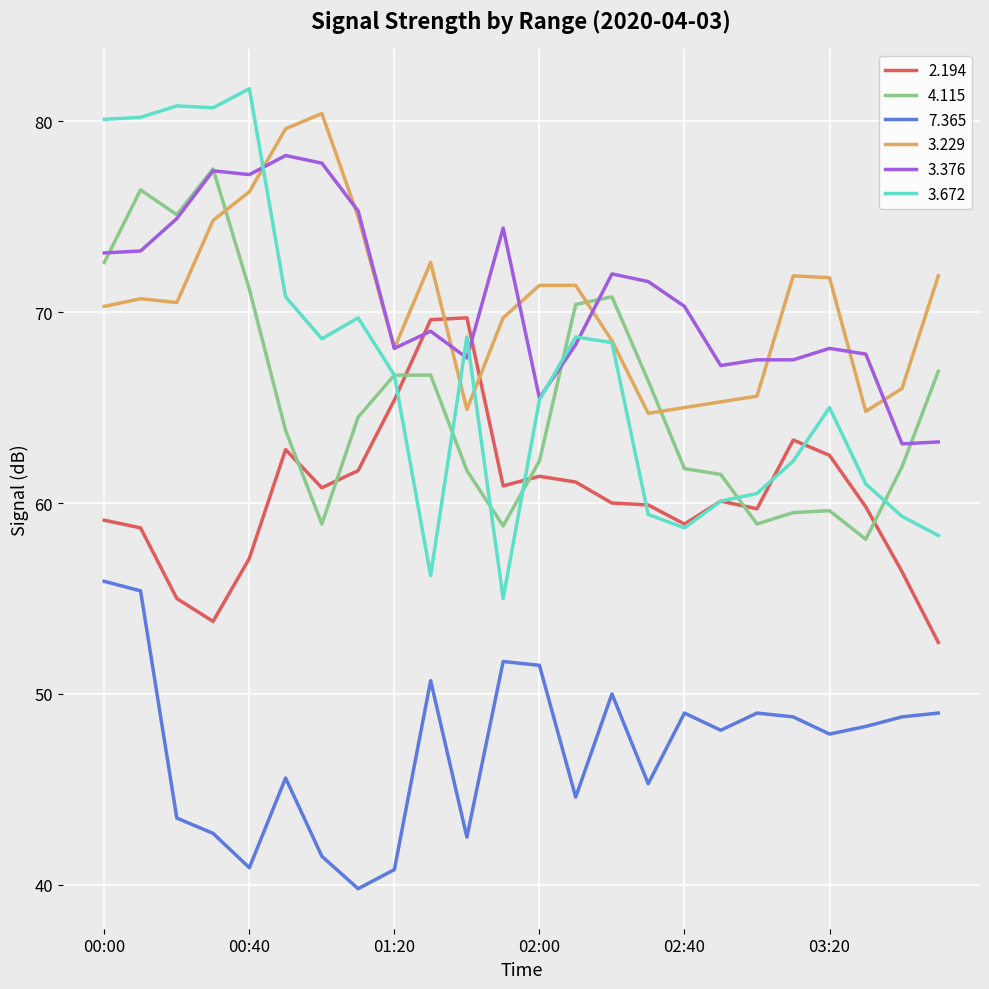

What is the minimum value for 3.229?

64.7